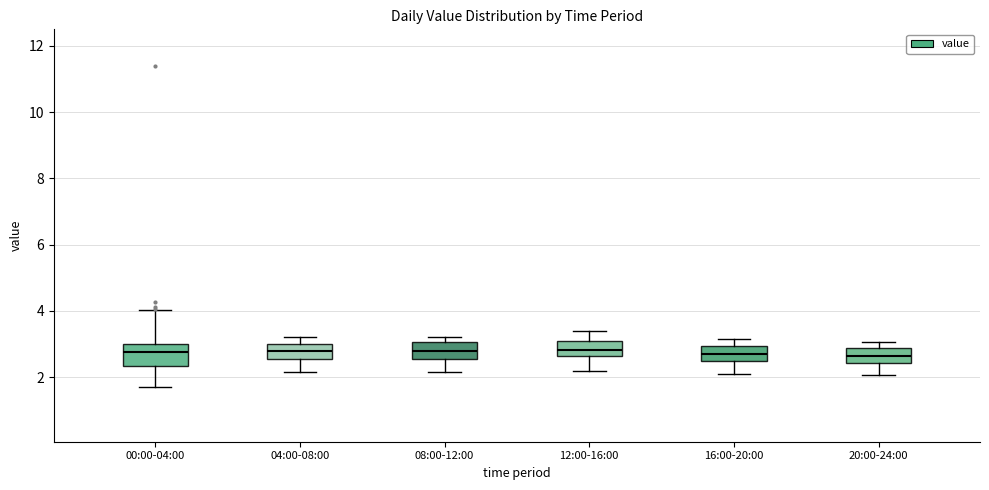

Reading left to right, read every box against the y-axis: the position of its median line, the range the box covers, and the ends of its whiskers. The values are not printed on the chart, so give them approximately, as read against the axis.

00:00-04:00: median 2.8, box 2.4 to 3.0, whiskers 1.8 to 4.0
04:00-08:00: median 2.8, box 2.6 to 3.0, whiskers 2.2 to 3.2
08:00-12:00: median 2.8, box 2.6 to 3.0, whiskers 2.2 to 3.2
12:00-16:00: median 2.8, box 2.6 to 3.2, whiskers 2.2 to 3.4
16:00-20:00: median 2.8, box 2.6 to 3.0, whiskers 2.2 to 3.2
20:00-24:00: median 2.6, box 2.4 to 2.8, whiskers 2.0 to 3.0